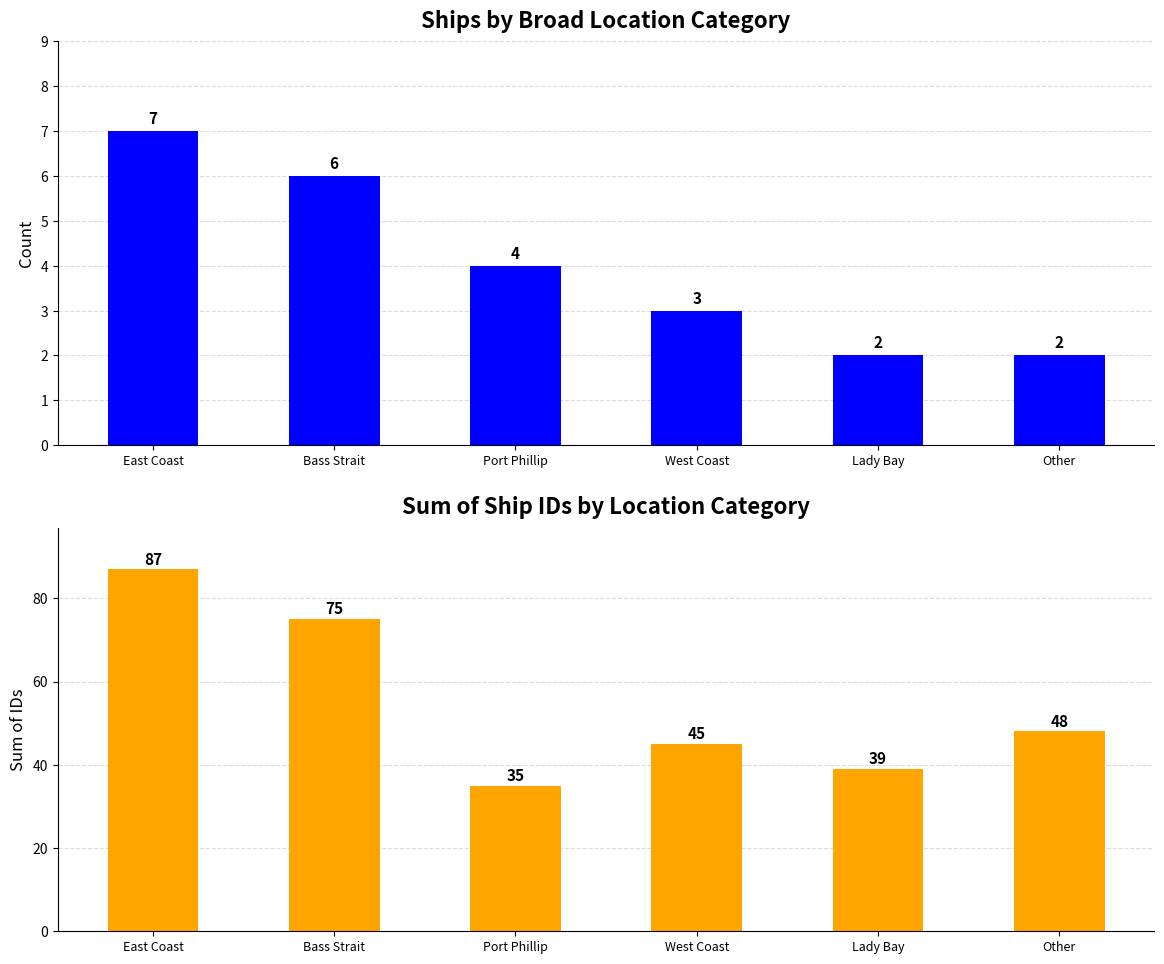

Count the number of data series in this chart.

2